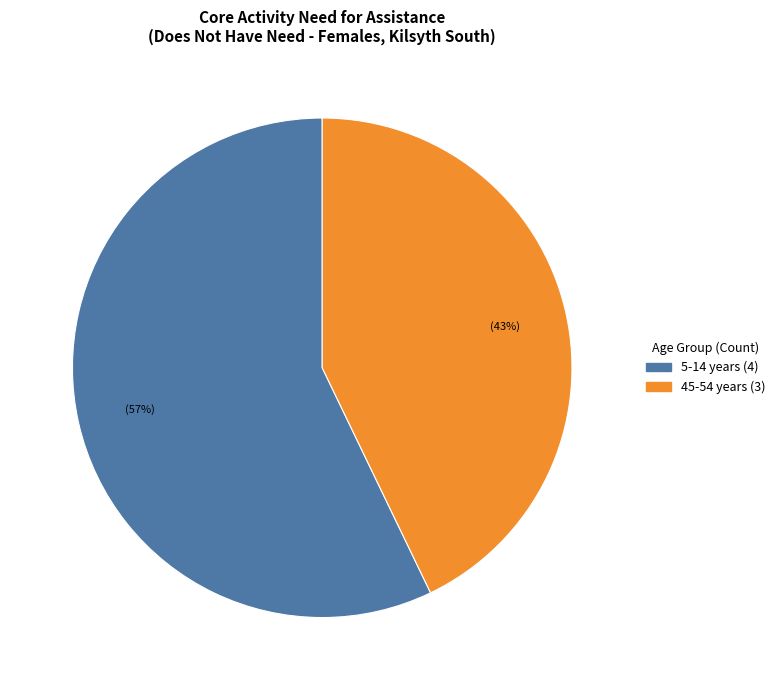

Is there a majority slice in this chart?

Yes